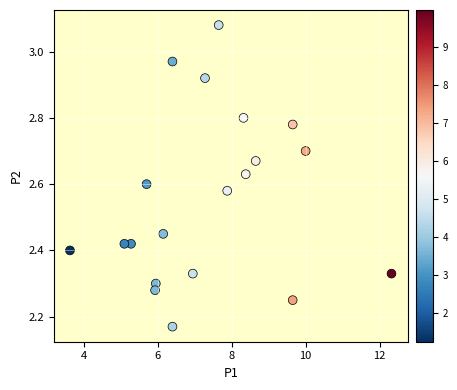

What is the range of X values (max minus min)?

8.7